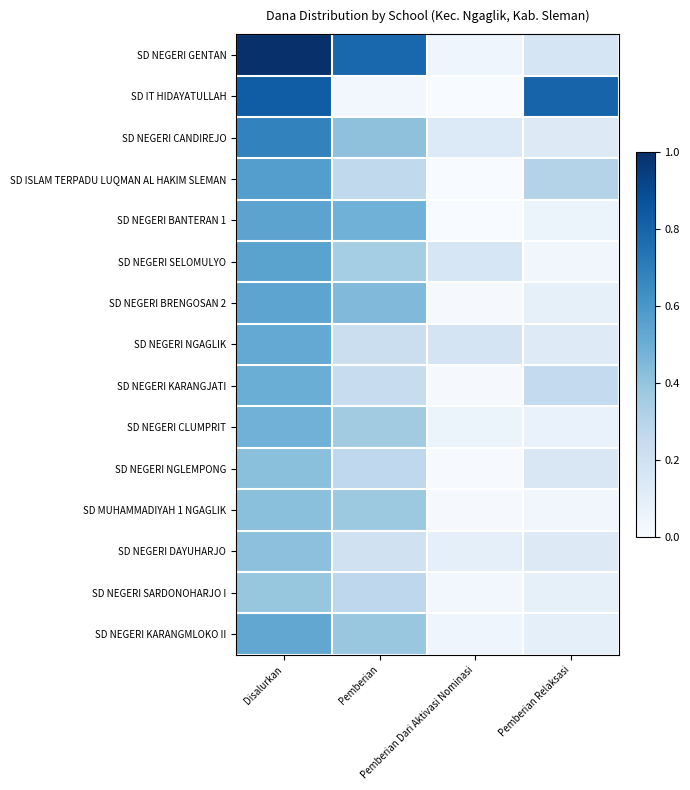

Between Disalurkan and Pemberian Dari Aktivasi Nominasi, which is larger?

Disalurkan